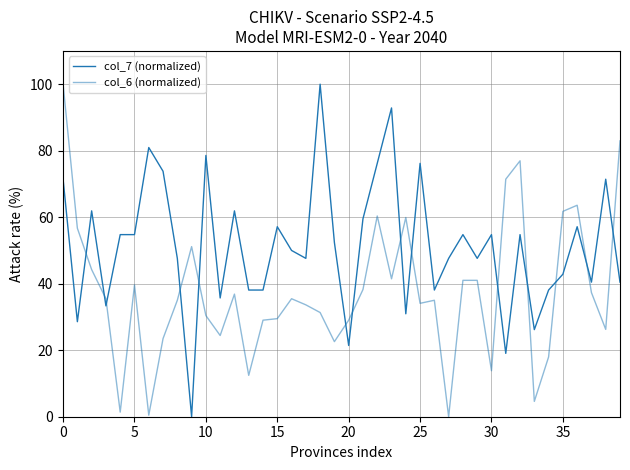

How many lines are shown in the chart?

2